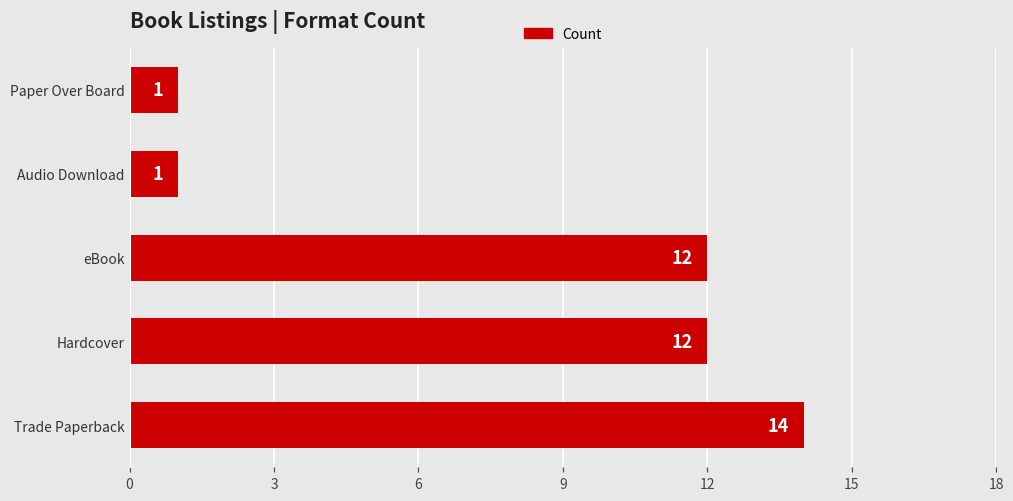

What is the approximate value at eBook?

12